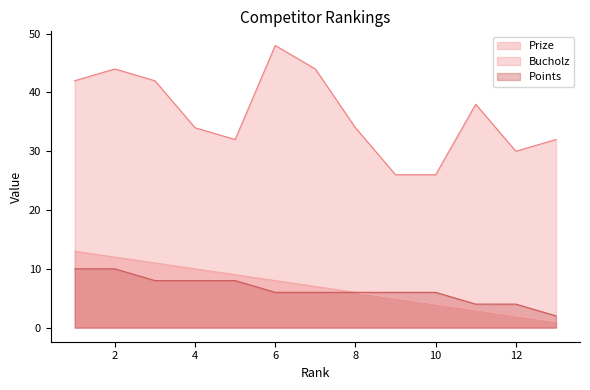

Between 8 and 6, which is larger?

6